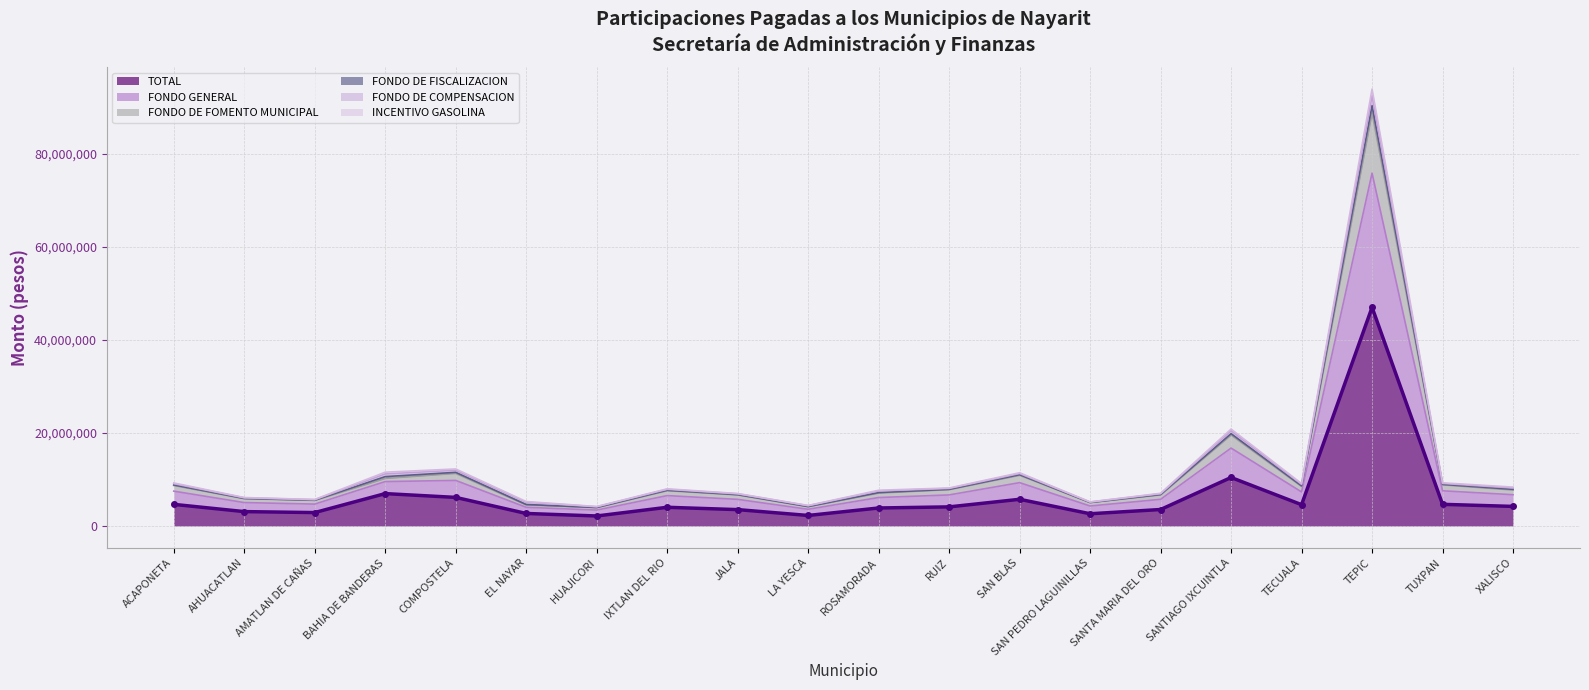

The value of INCENTIVO GASOLINA at IXTLAN DEL RIO is 7982709. True or false?

True